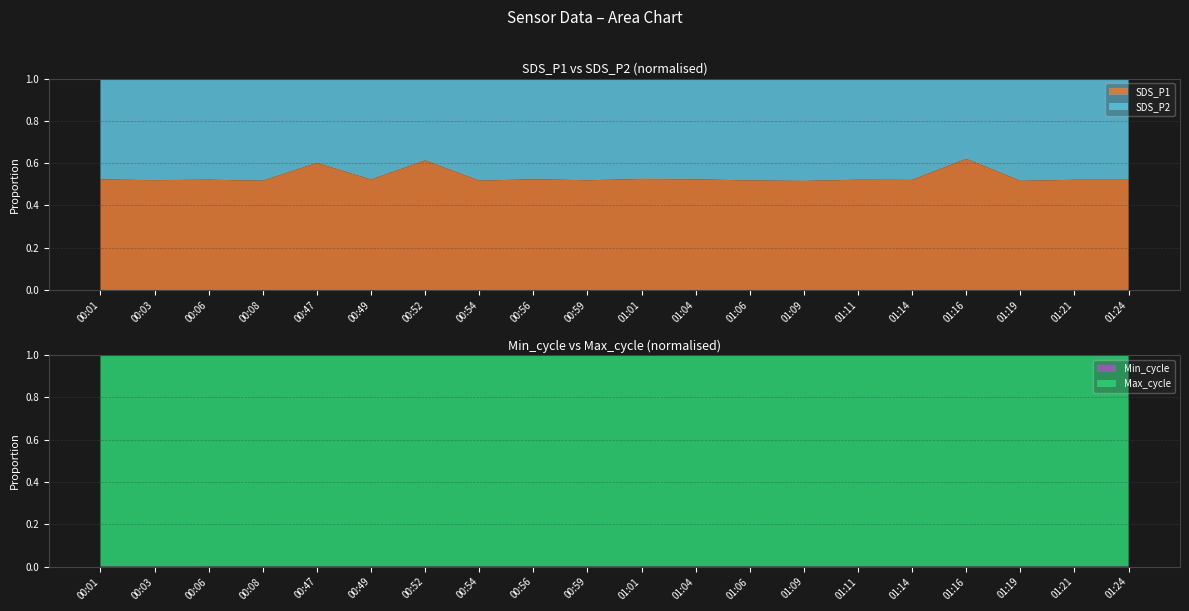

Reading left to right, list all the values displayed in this chart.

SDS_P1: 00:01=3.4	00:03=4.0	00:06=3.3	00:08=3.4	00:47=7.6	00:49=4.6	00:52=5.8	00:54=3.0	00:56=3.0	00:59=3.9	01:01=4.2	01:04=3.3	01:06=2.8	01:09=2.5	01:11=2.4	01:14=2.5	01:16=4.8	01:19=3.2	01:21=2.4	01:24=3.6
SDS_P2: 00:01=3.1	00:03=3.7	00:06=3.0	00:08=3.1	00:47=5.0	00:49=4.2	00:52=3.7	00:54=2.8	00:56=2.7	00:59=3.6	01:01=3.8	01:04=3.0	01:06=2.6	01:09=2.3	01:11=2.2	01:14=2.3	01:16=3.0	01:19=3.0	01:21=2.2	01:24=3.3
Min_cycle: 00:01=28.0	00:03=22.0	00:06=28.0	00:08=28.0	00:47=28.0	00:49=28.0	00:52=28.0	00:54=28.0	00:56=28.0	00:59=28.0	01:01=28.0	01:04=28.0	01:06=28.0	01:09=28.0	01:11=28.0	01:14=28.0	01:16=28.0	01:19=28.0	01:21=28.0	01:24=28.0
Max_cycle: 00:01=20258.0	00:03=20229.0	00:06=20193.0	00:08=20205.0	00:47=20262.0	00:49=20654.0	00:52=20292.0	00:54=20251.0	00:56=20267.0	00:59=20649.0	01:01=20568.0	01:04=20225.0	01:06=20288.0	01:09=20591.0	01:11=20436.0	01:14=20235.0	01:16=20235.0	01:19=20653.0	01:21=20224.0	01:24=20221.0